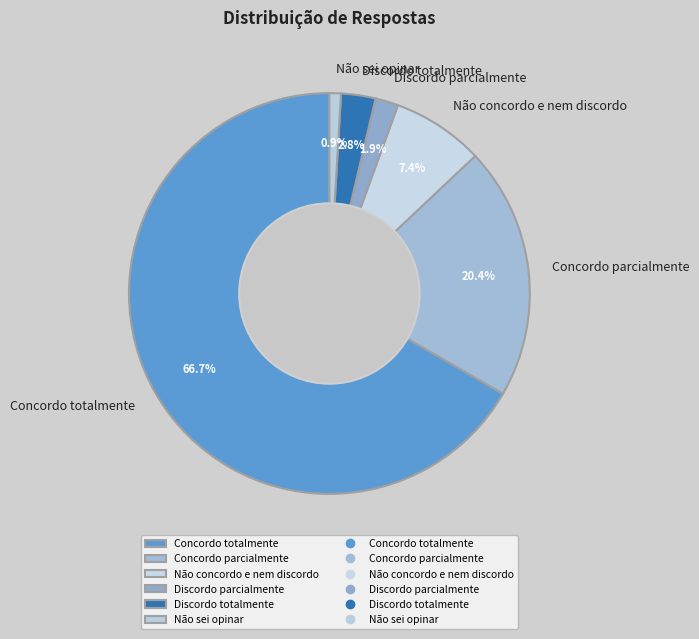

To the nearest percent, what percentage of the pie is Discordo parcialmente?

2%